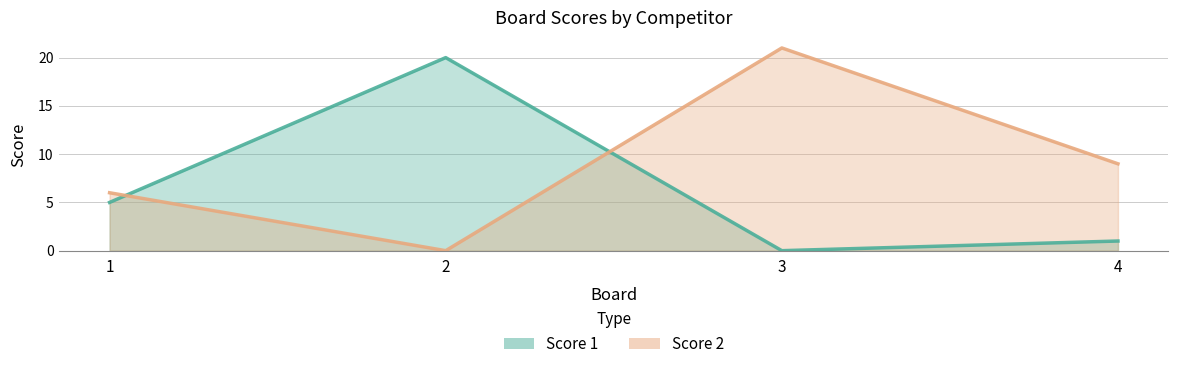

How many times do Score 2 and Score 1 cross each other?

2